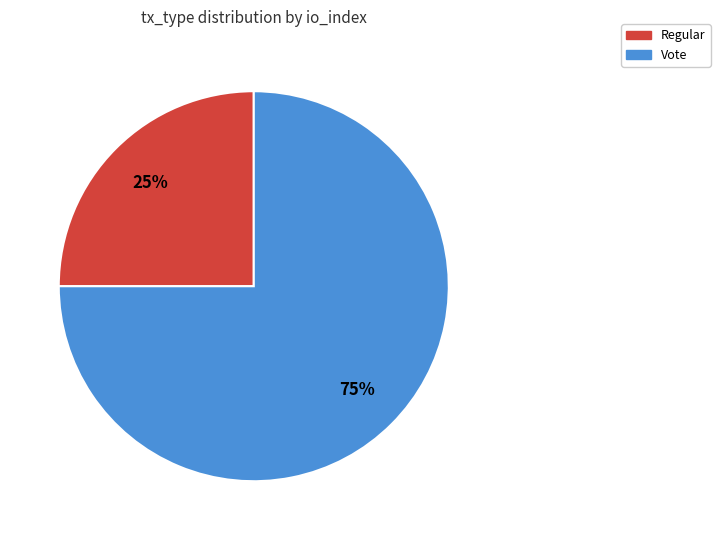

Count the number of slices in the pie.

2